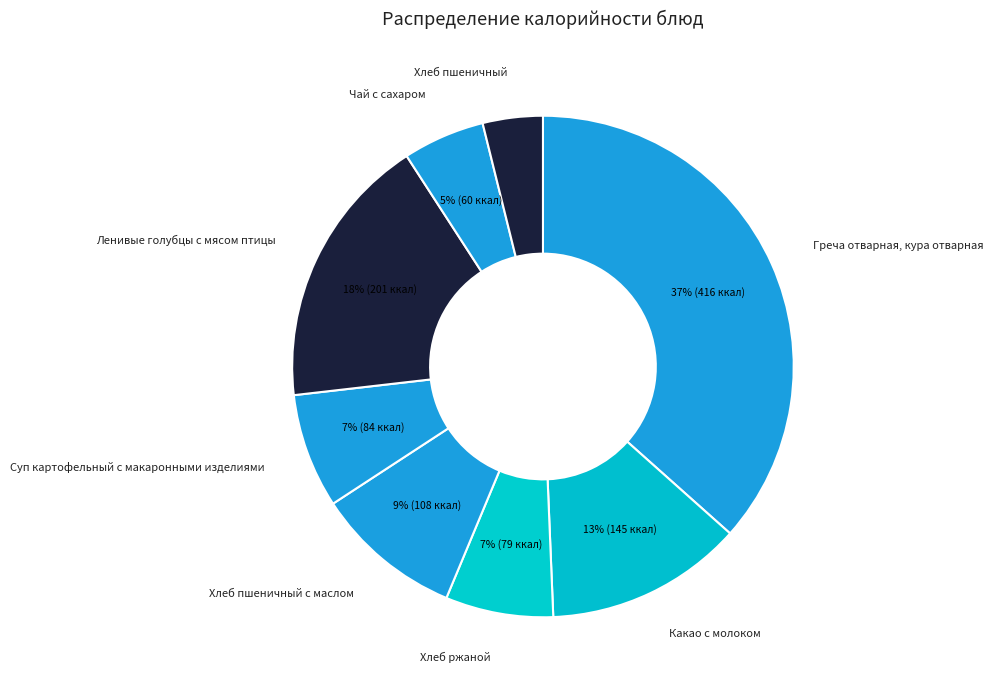

True or false: Хлеб ржаной accounts for 7% of the total.

True